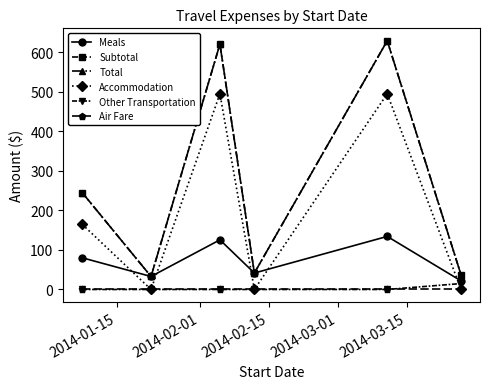

At how many categories does at least one series exceed 476?

2